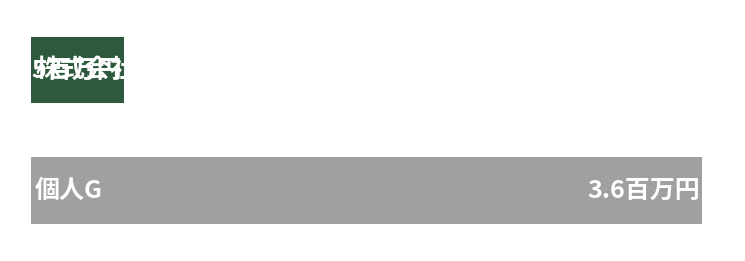

The chart shows a value of 0.8 at 株式会社成研. True or false?

False